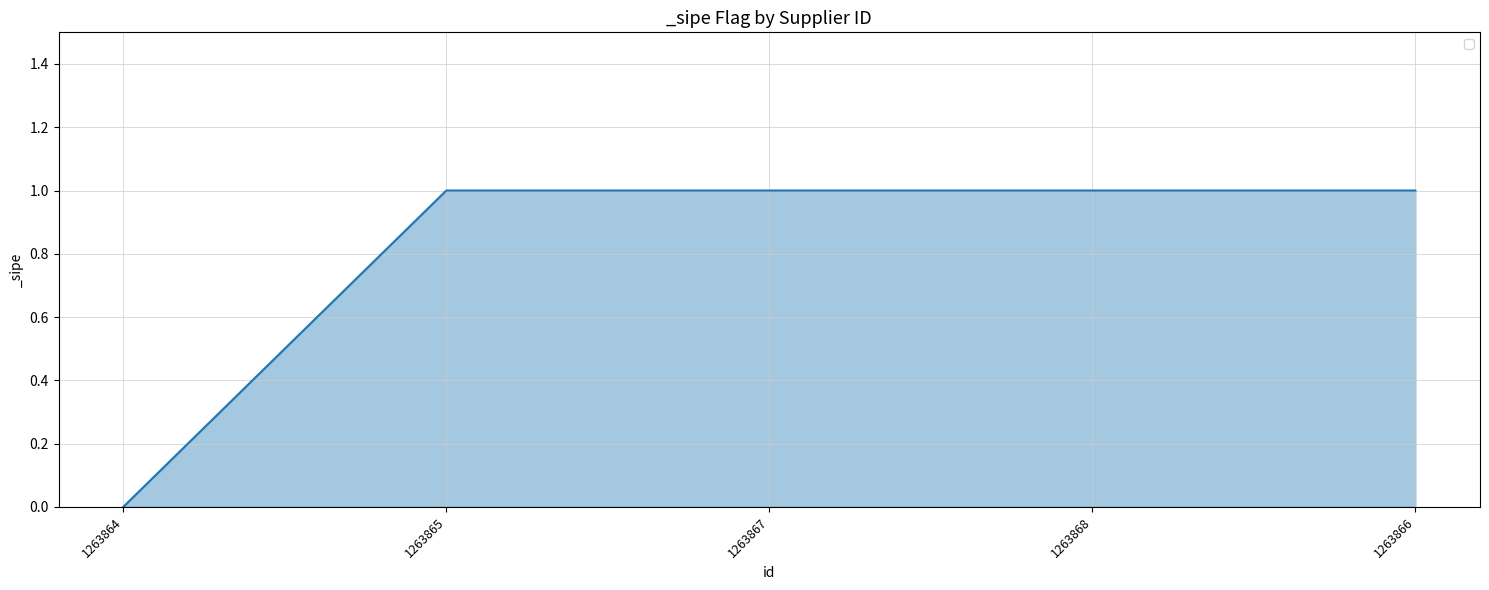

Read the value at 1263868.

1